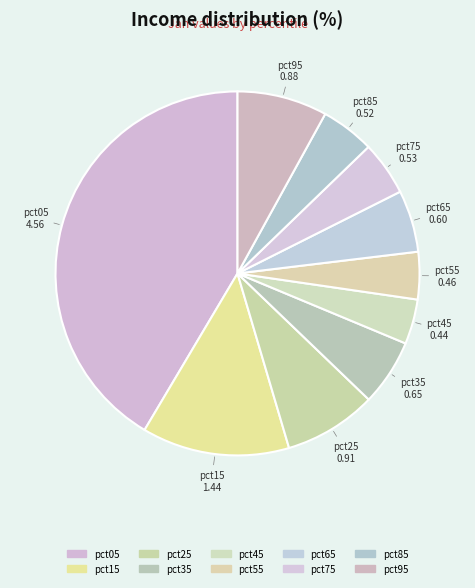

Does pct25 account for over 50% of the chart?

No